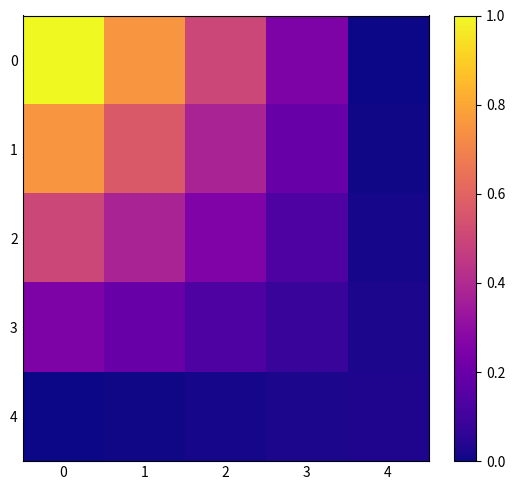

Reading right to left, what are all the values shown in this chart?

0: 4=0.0	3=0.2	2=0.5	1=0.8	0=1.0
1: 4=0.0	3=0.2	2=0.4	1=0.6	0=0.8
2: 4=0.0	3=0.1	2=0.3	1=0.4	0=0.5
3: 4=0.0	3=0.1	2=0.1	1=0.2	0=0.2
4: 4=0.0	3=0.0	2=0.0	1=0.0	0=0.0